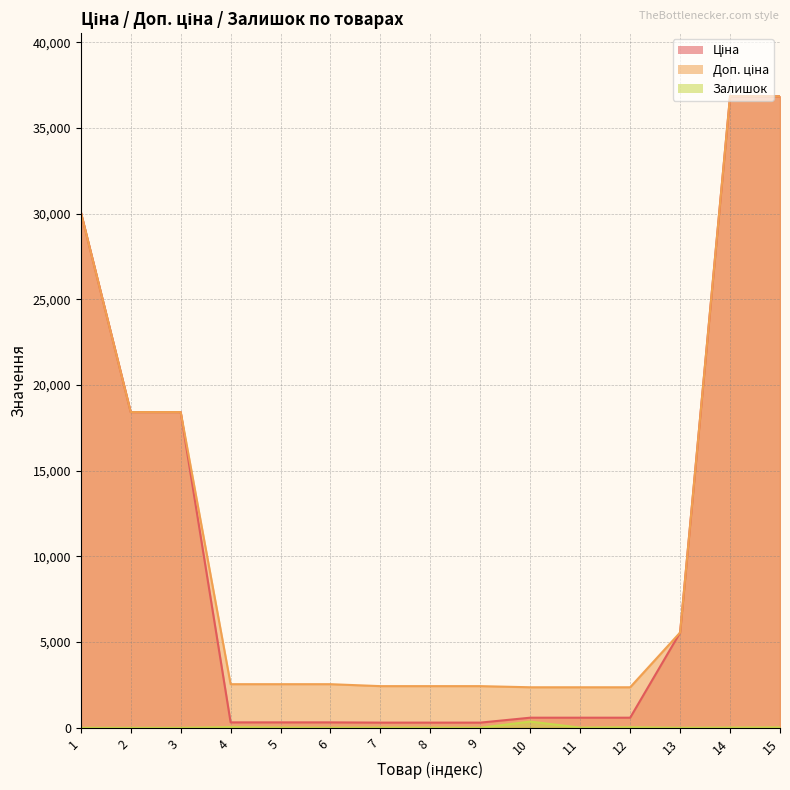

Which series has the largest total across all categories?

Доп. ціна